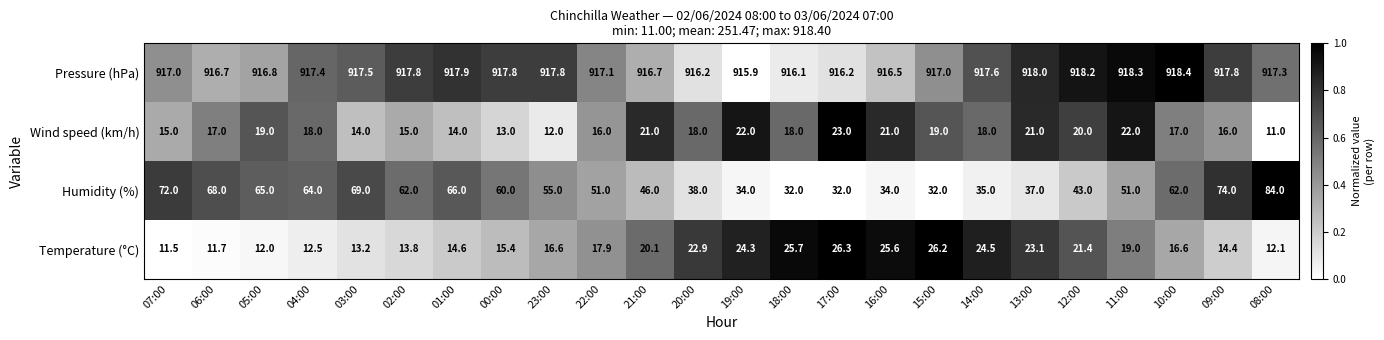

Rank the series at 13:00 from highest to lowest value.

Pressure (hPa), Humidity (%), Temperature (°C), Wind speed (km/h)